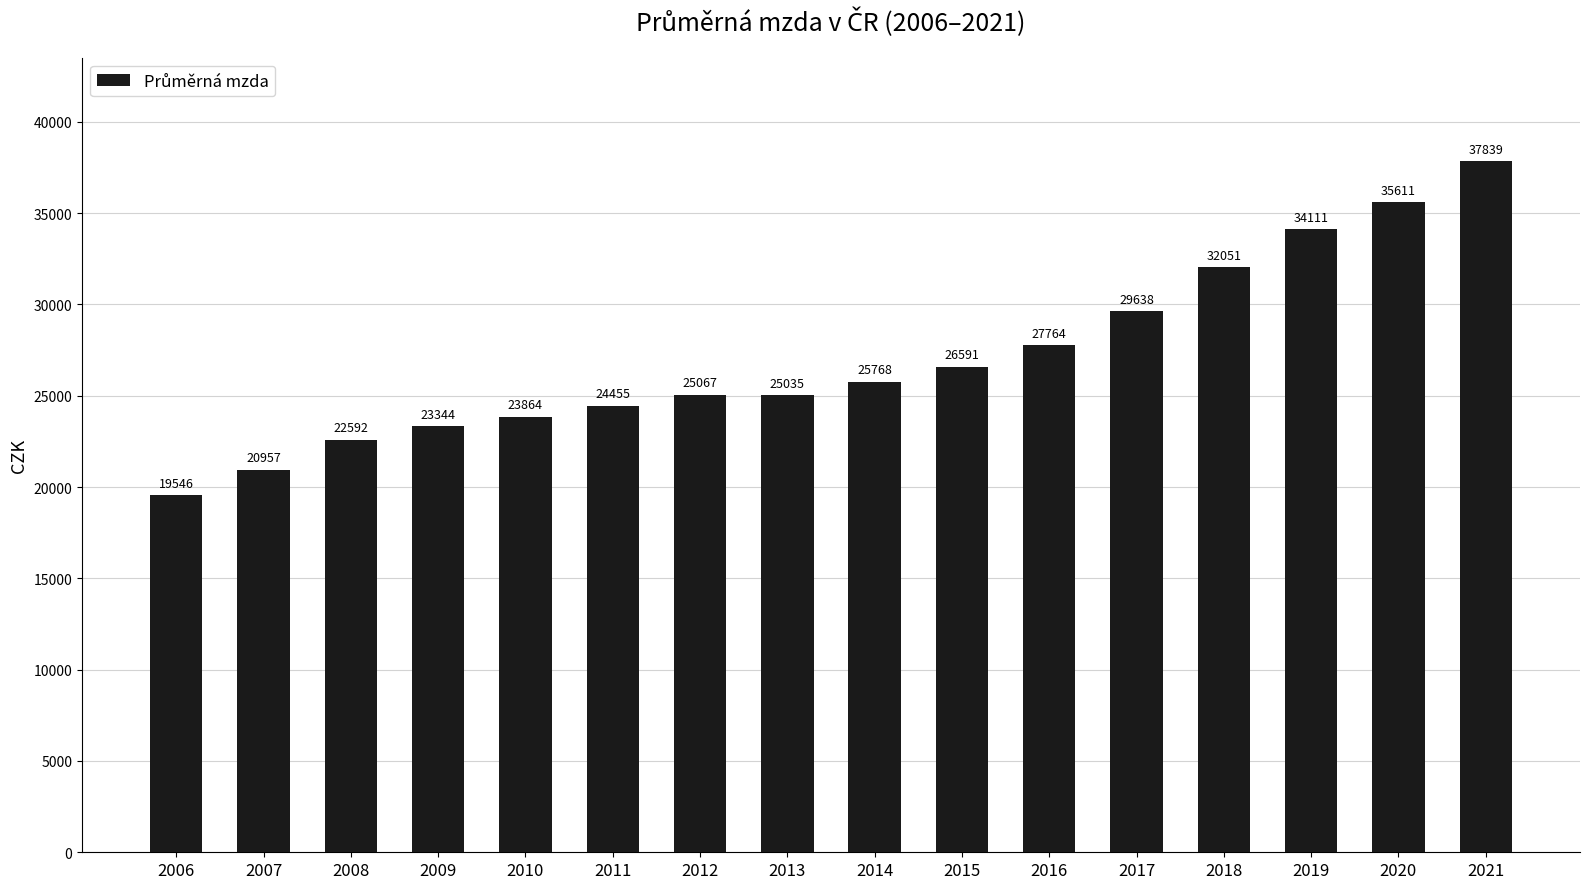

Read the value at 2014.

25768